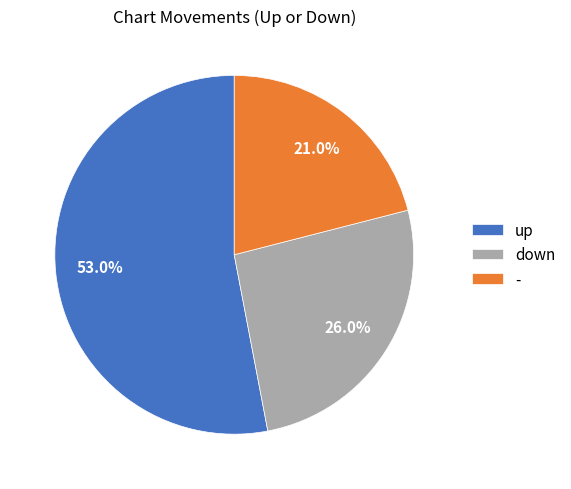

To the nearest percent, what is the combined percentage of - and up?

74%